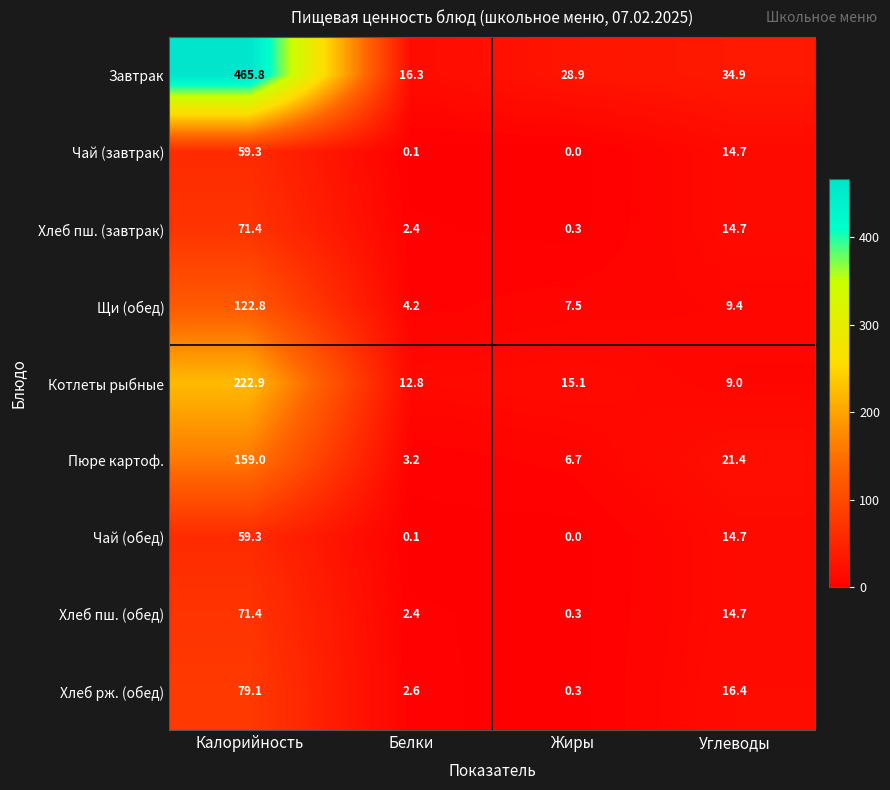

The value of Хлеб рж. (обед) at Белки is 2.6. True or false?

True